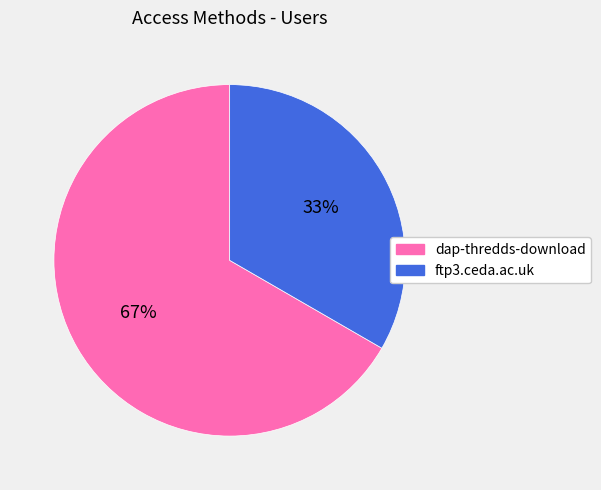

Count the number of slices in the pie.

2